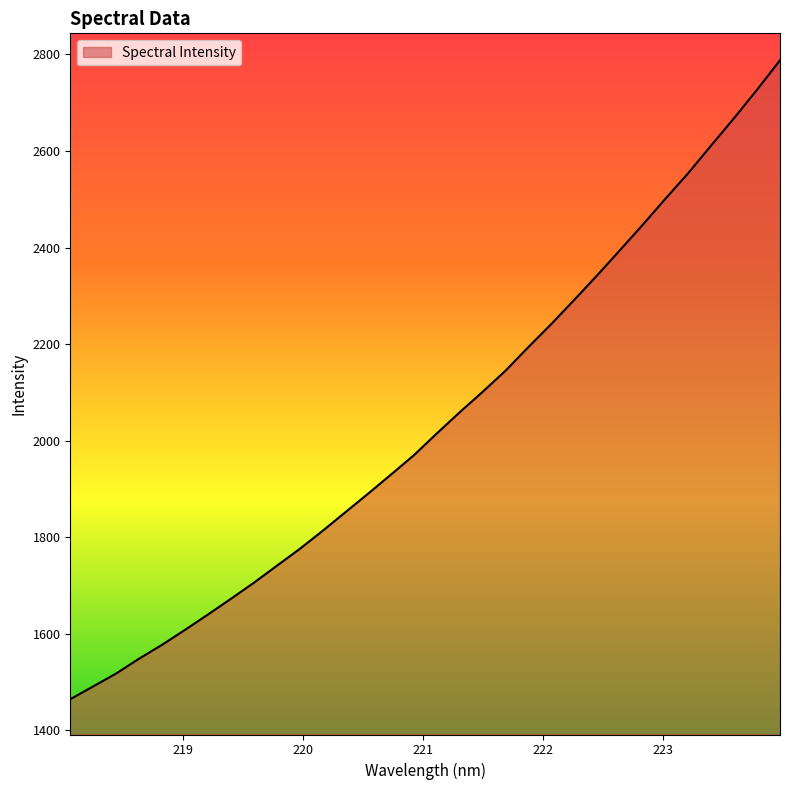

What is the sum of all values?

65269.0